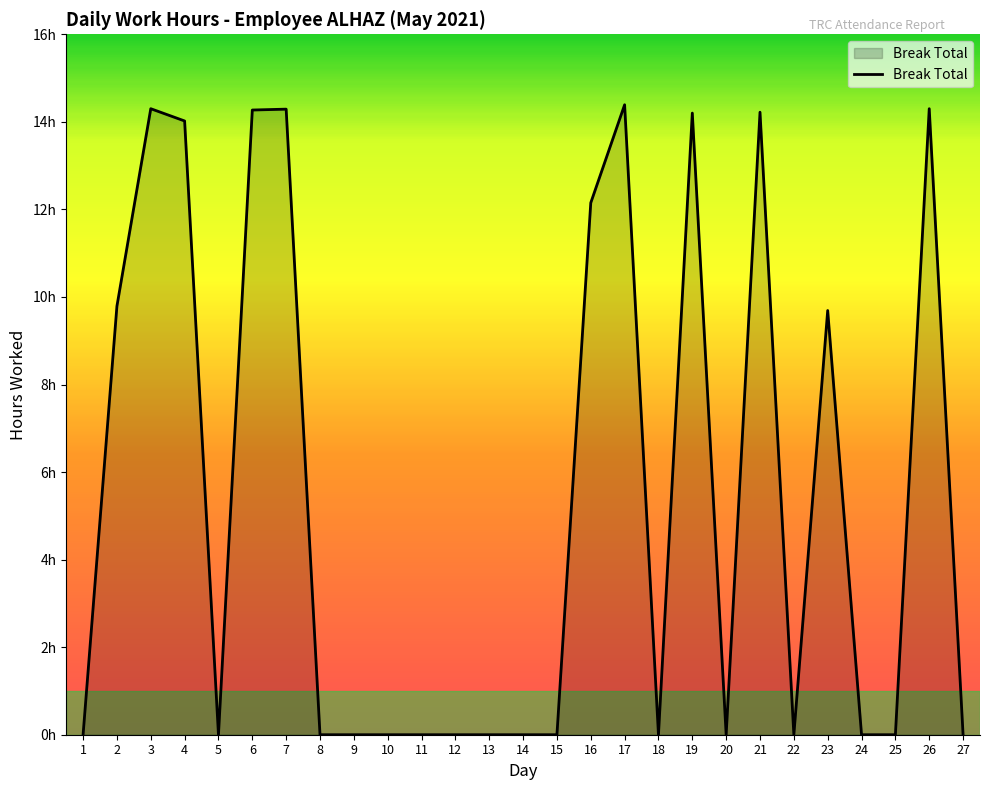

At which label is the value closest to 7?

23